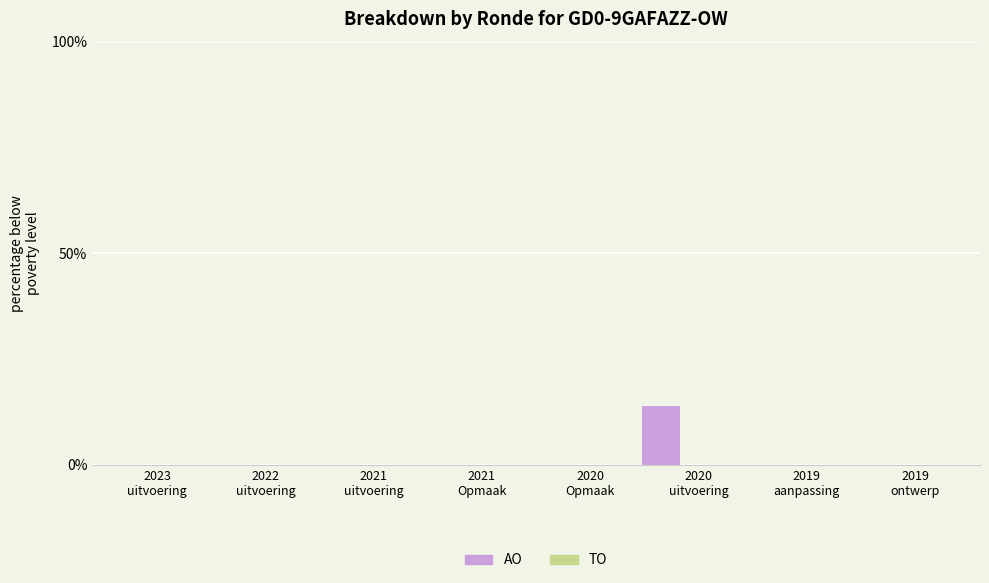

What is the sum of all values?

14